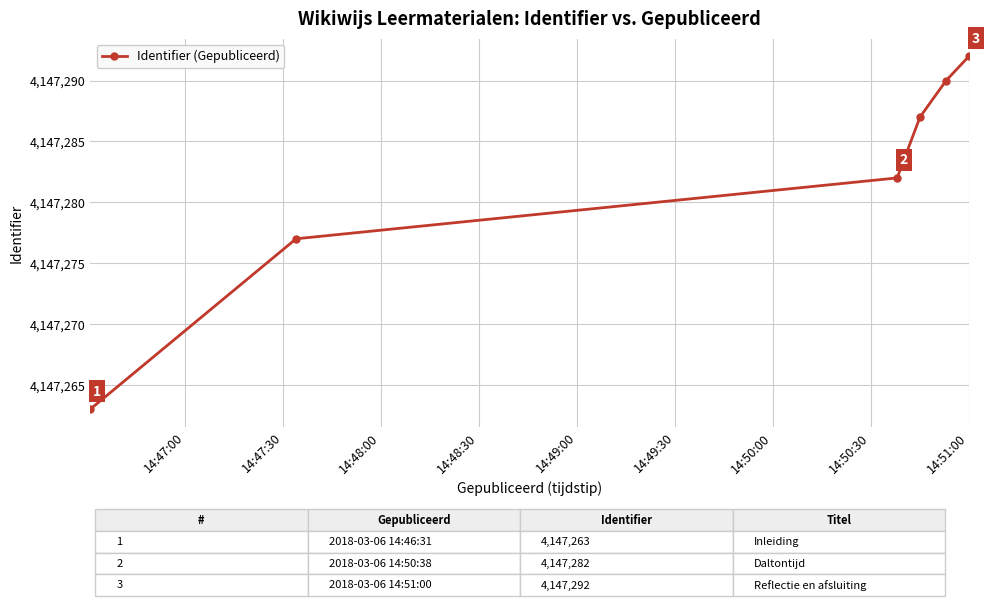

True or false: the data has more than 1 interior local peaks.

False